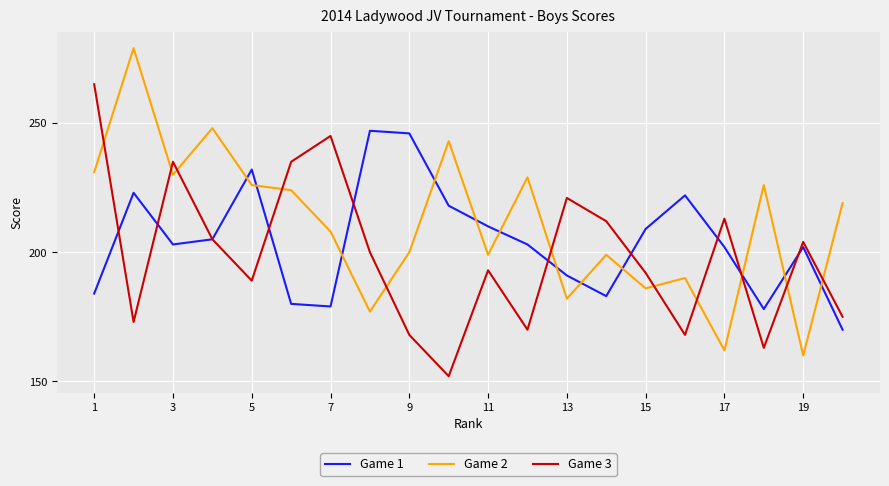

Rank the series by their maximum value, from highest to lowest.

Game 2, Game 3, Game 1